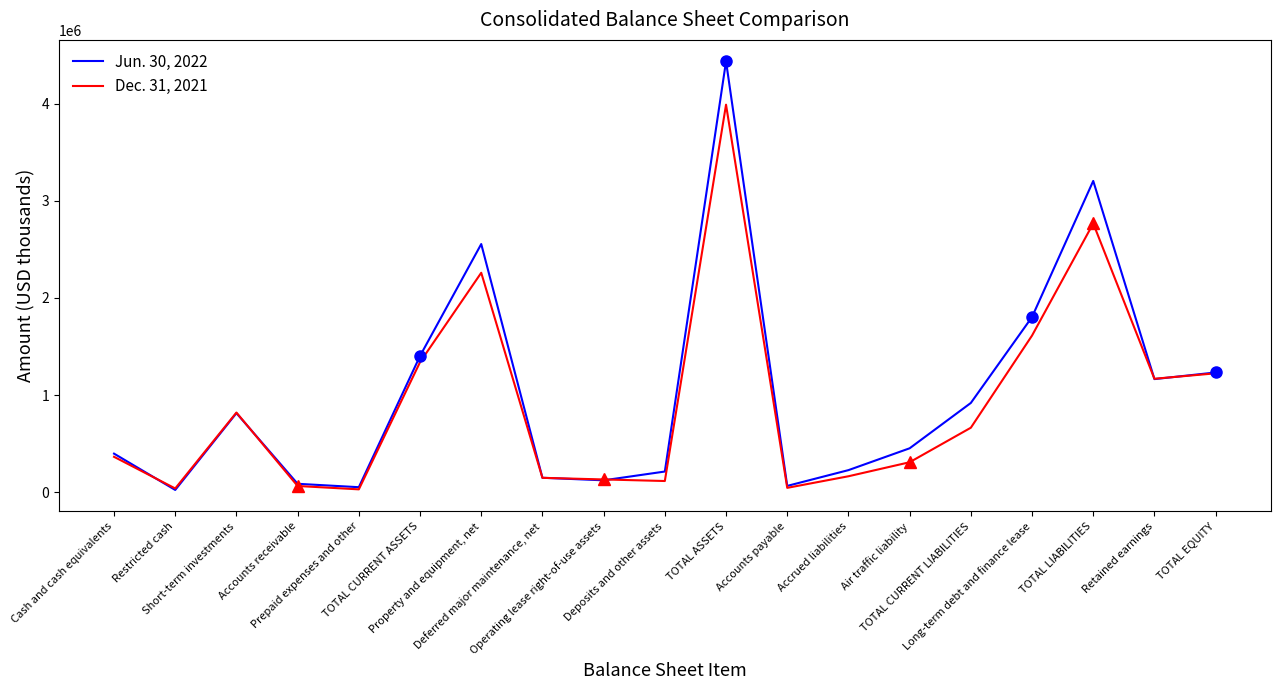

Rank the series at Property and equipment, net from lowest to highest value.

Dec. 31, 2021, Jun. 30, 2022